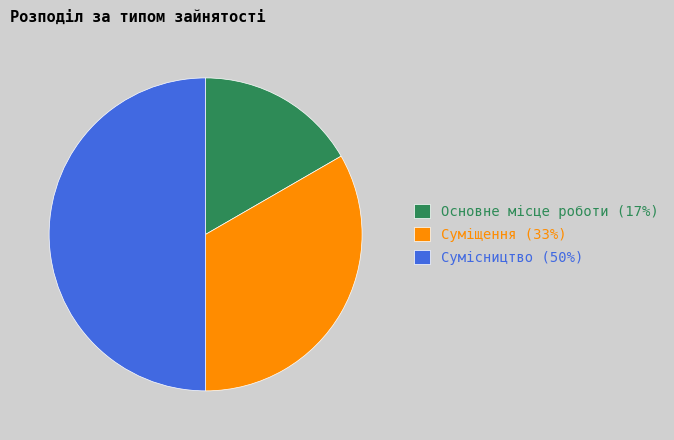

Is it true that Суміщення (33%) is 20% of the pie?

False